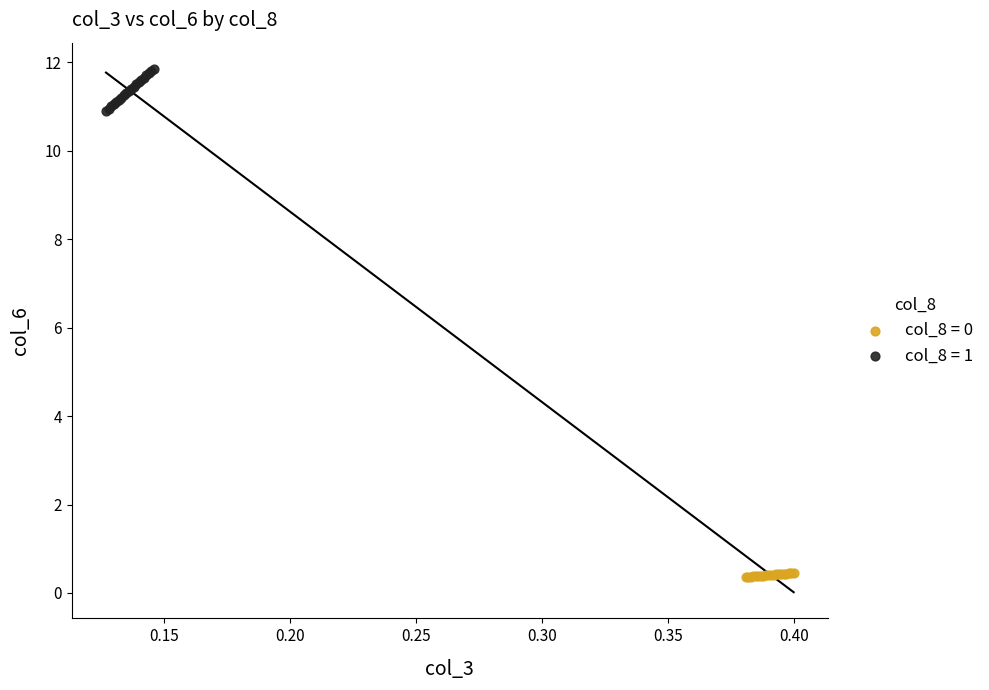

Which series reaches the minimum Y coordinate?

col_8 = 0